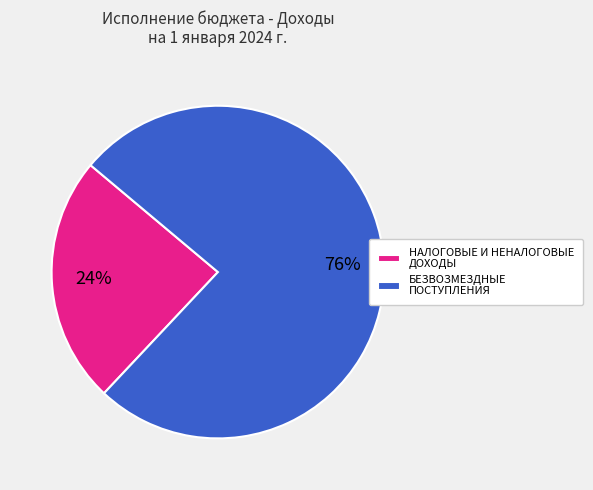

Rank the categories by value from lowest to highest.

НАЛОГОВЫЕ И НЕНАЛОГОВЫЕ ДОХОДЫ, БЕЗВОЗМЕЗДНЫЕ ПОСТУПЛЕНИЯ